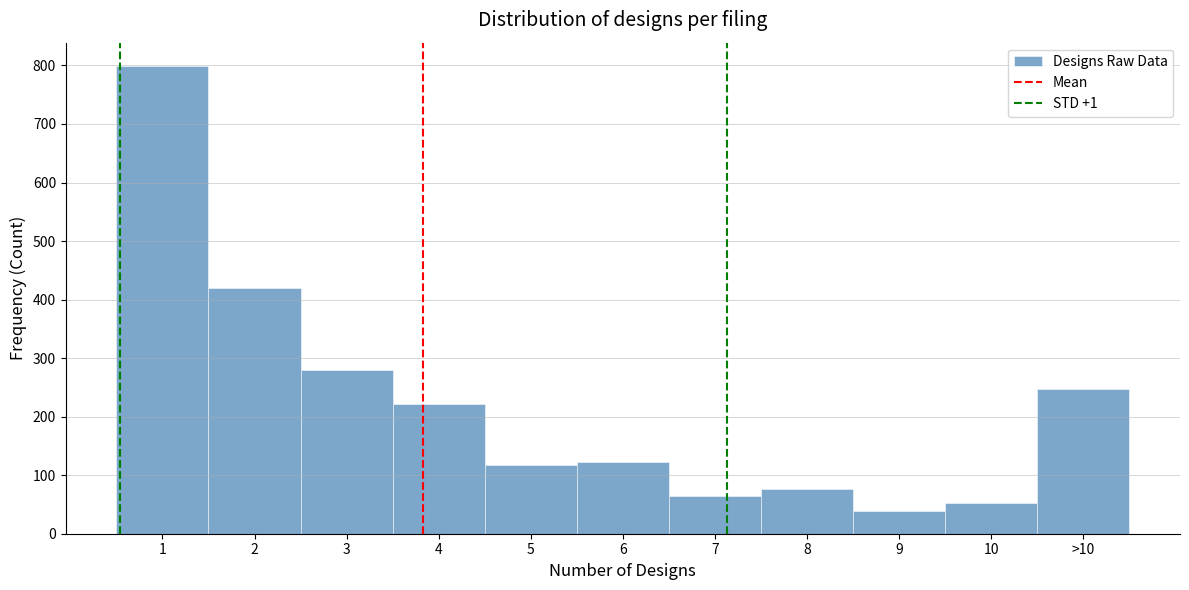

Reading left to right, what are all the values shown in this chart?

799	419	280	221	118	122	65	77	39	52	248